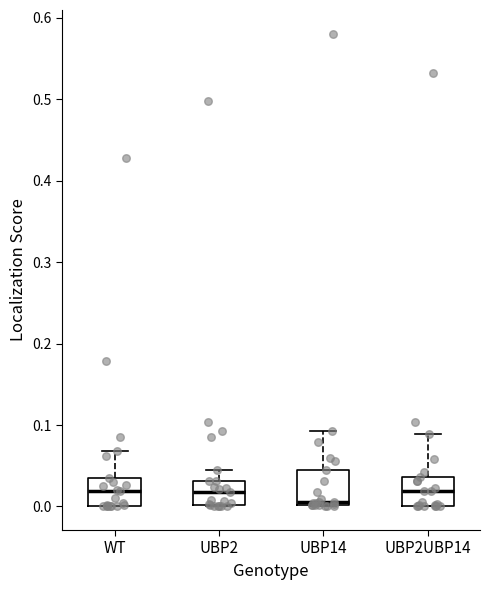

Reading left to right, transcribe this box plot: for each box, give where its median line is, the range the box spans, and where its two whiskers end, as read against the y-axis. The values are not printed on the chart, so give them approximately, as read against the axis.

WT: median 0.02, box 0.00 to 0.03, whiskers 0.00 to 0.07
UBP2: median 0.02, box 0.00 to 0.03, whiskers 0.00 to 0.04
UBP14: median 0.00 (just above the box's lower edge), box 0.00 to 0.04, whiskers 0.00 to 0.09
UBP2UBP14: median 0.02, box 0.00 to 0.04, whiskers 0.00 to 0.09